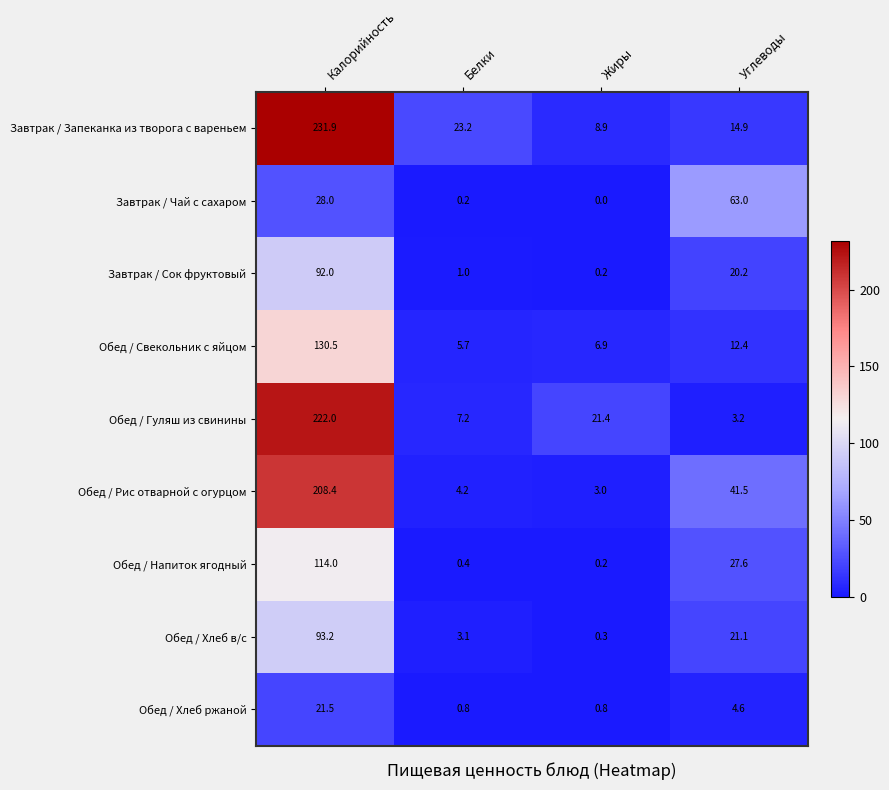

Which series changed the most between Калорийность and Белки?

Обед / Гуляш из свинины